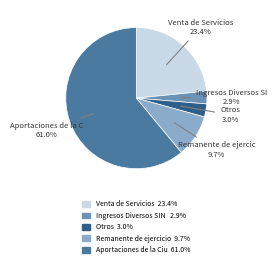

Is there any slice that represents more than half of the pie?

Yes